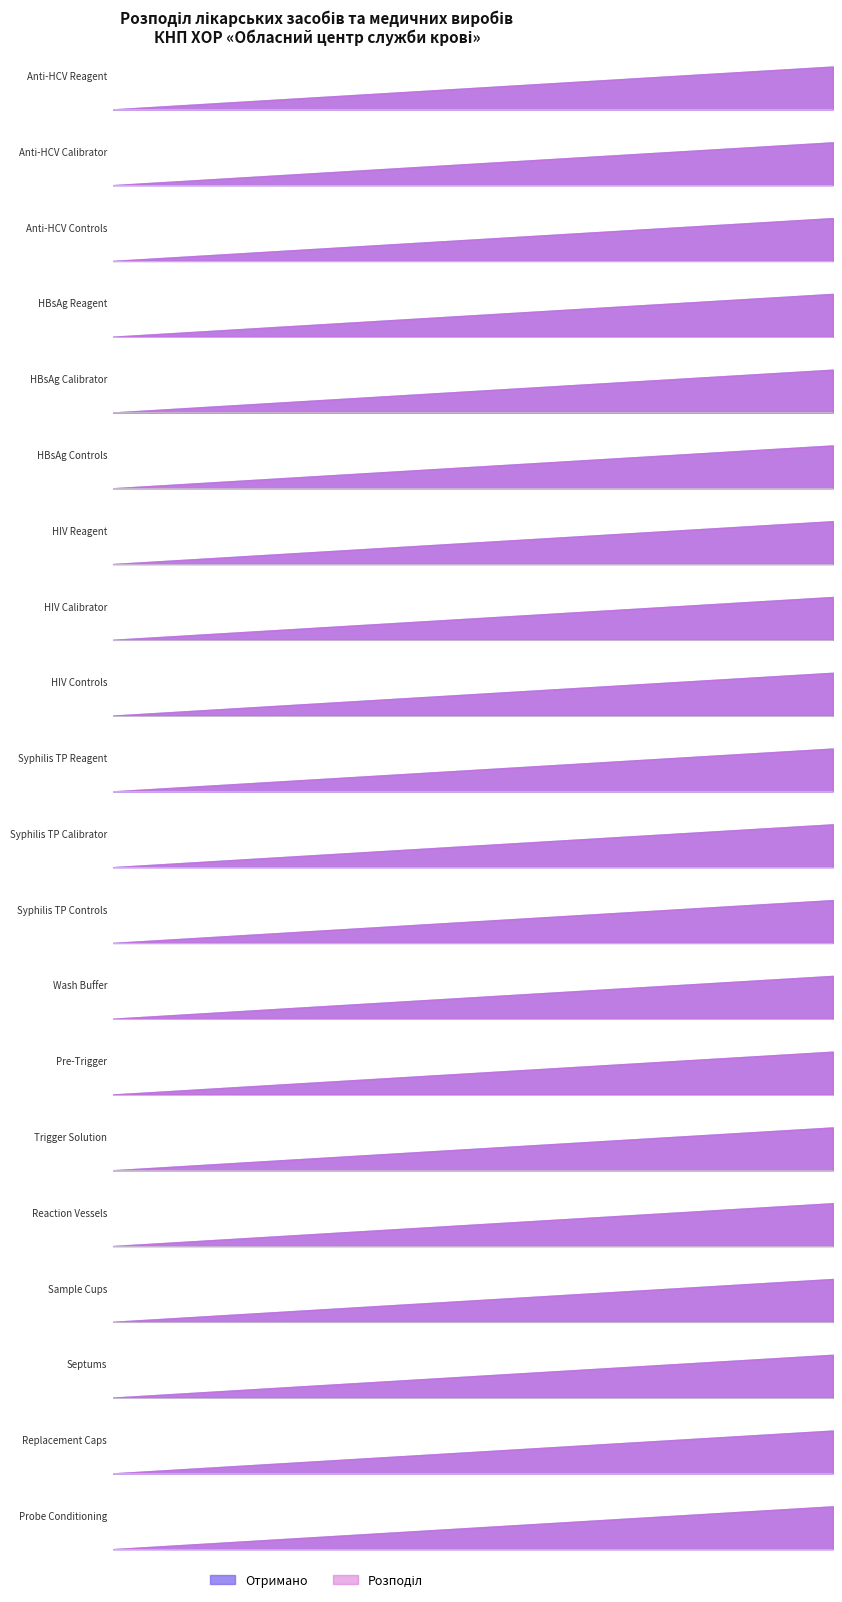

Where is the first local maximum for Отримано?

HBsAg Reagent